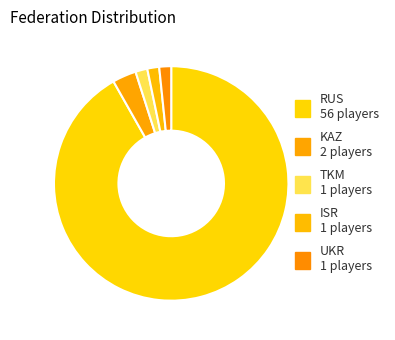

Count the number of slices in the pie.

5